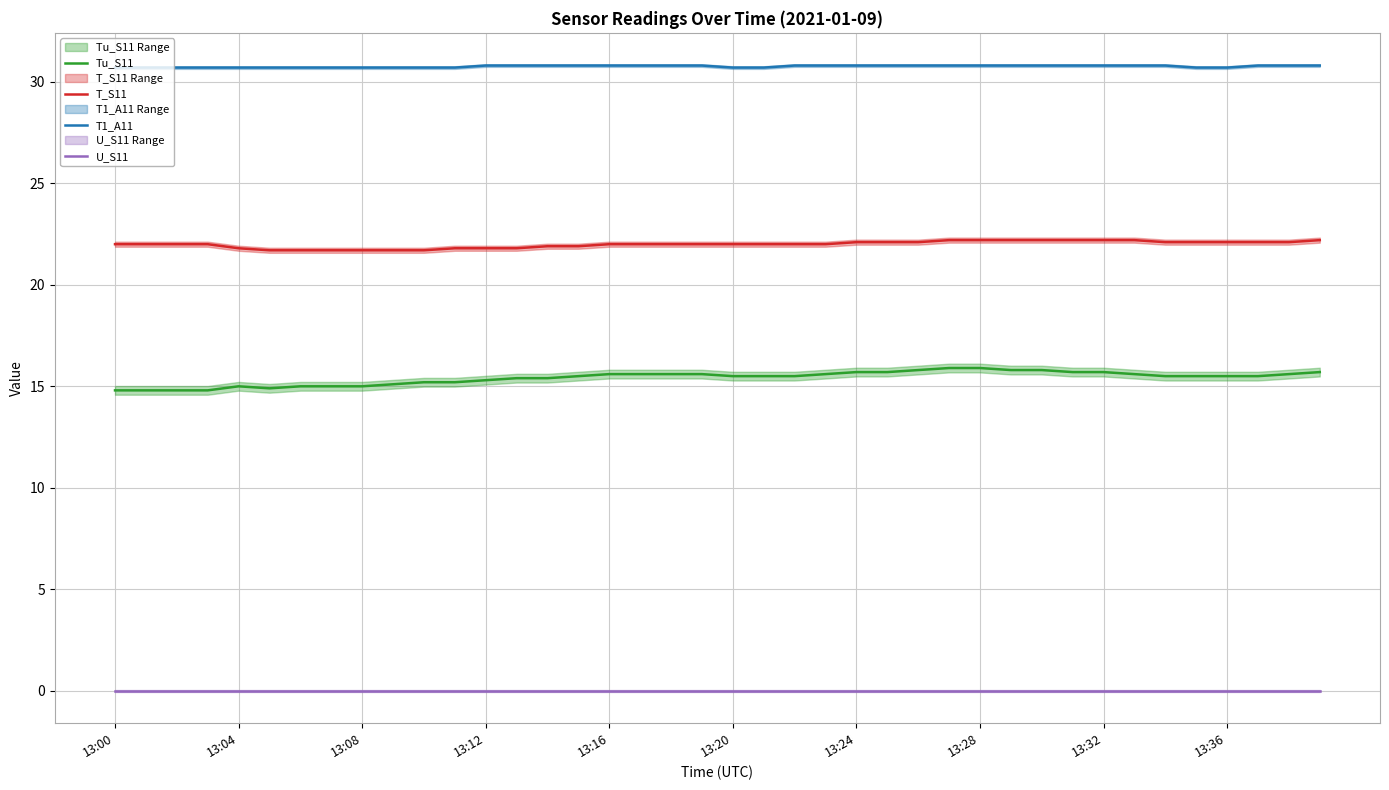

How many interior local peaks does the Tu_S11 series have?

1